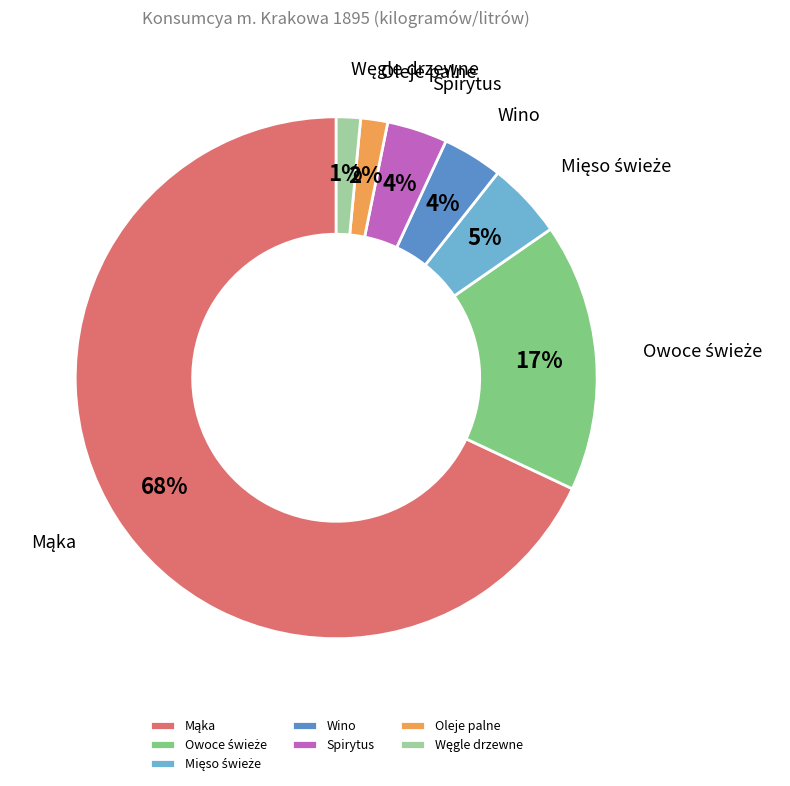

The Wino slice represents 4% of the pie. True or false?

True